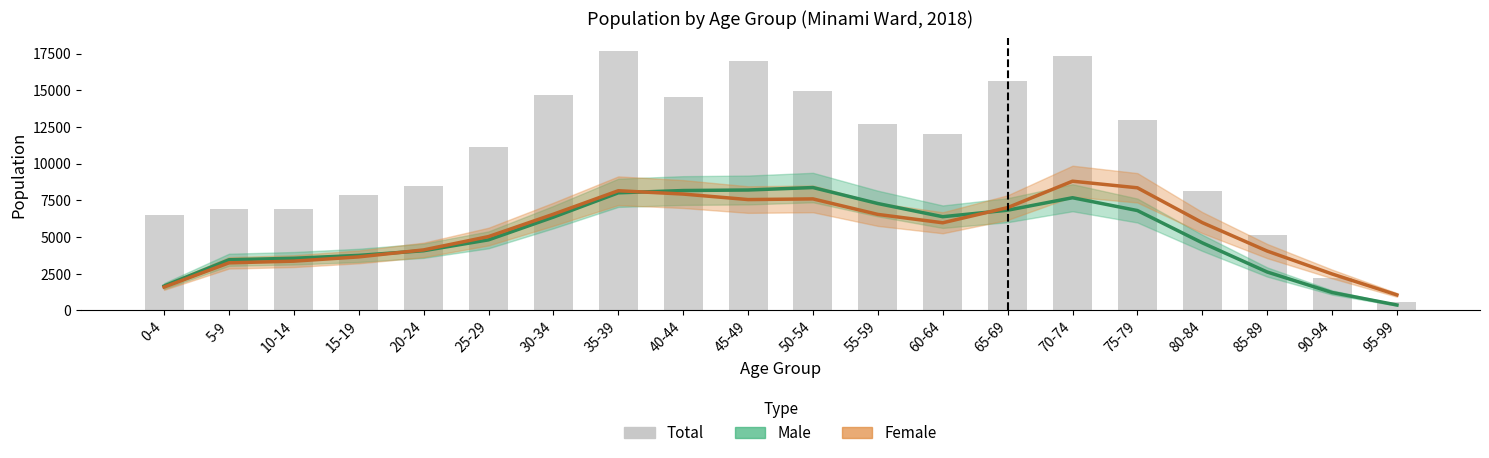

What is the label of the 4th bar from the right?

80-84